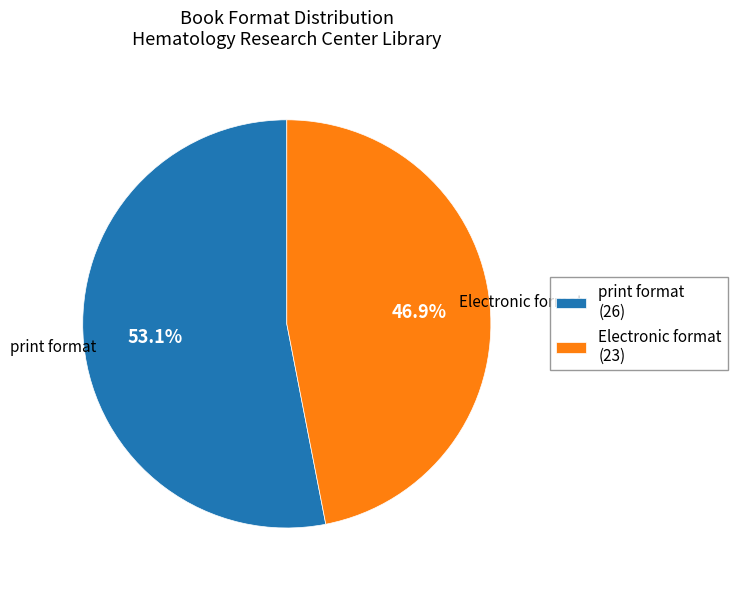

What portion of the pie excludes print format?

46.9%